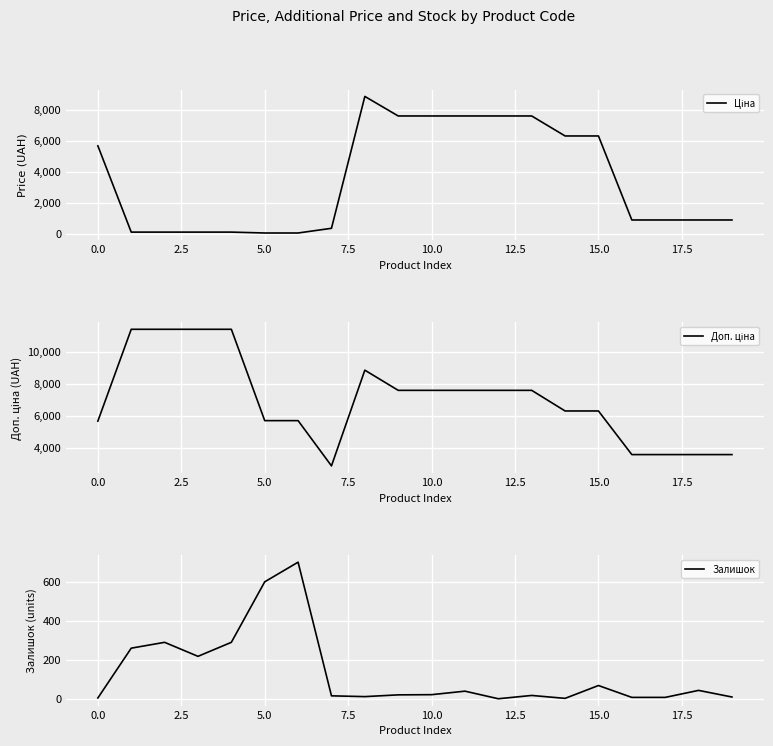

What is the maximum value for Залишок?

702